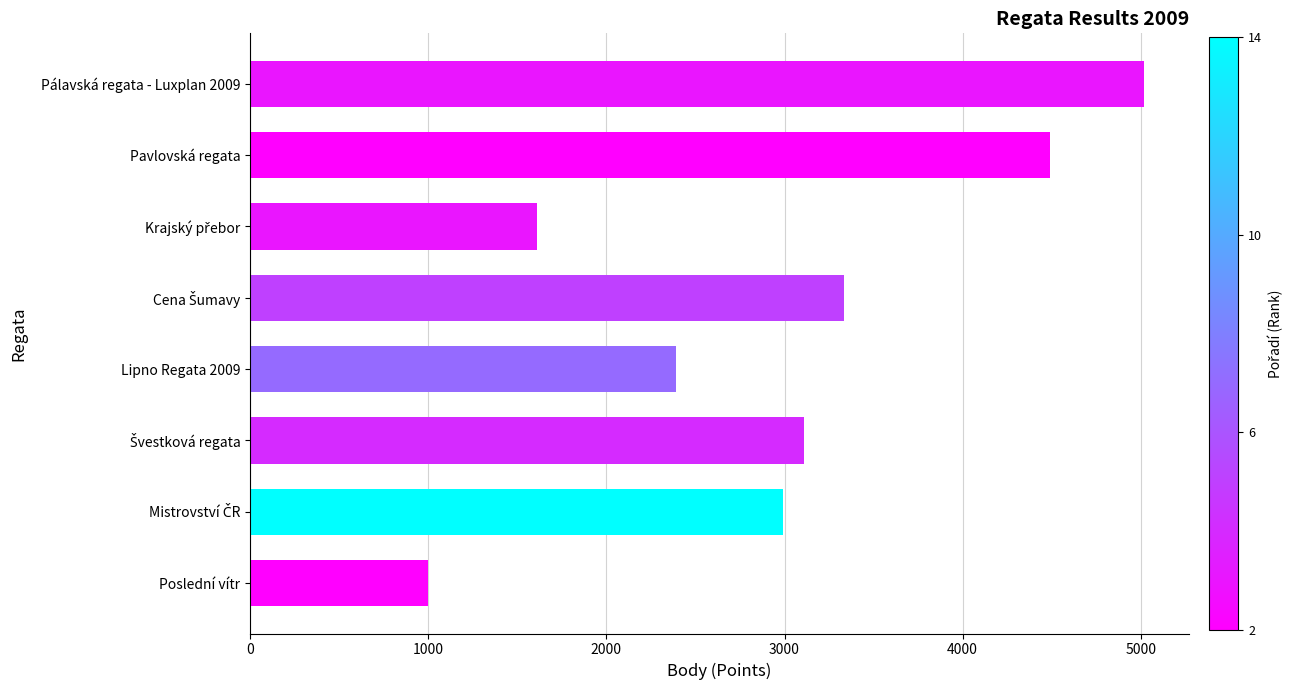

The chart shows a value of 998 at Poslední vítr. True or false?

True